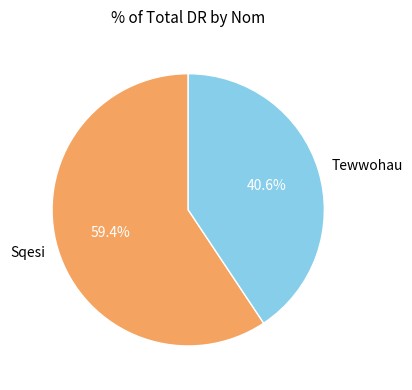

What is the ratio of the value at Tewwohau to the value at Sqesi?

0.7